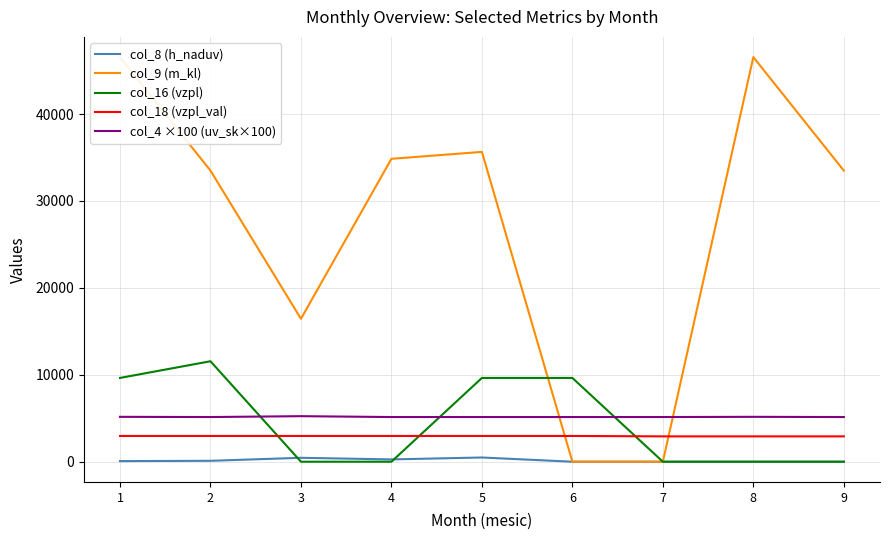

What is the difference between the col_8 (h_naduv) values at 6 and 4?

265.0